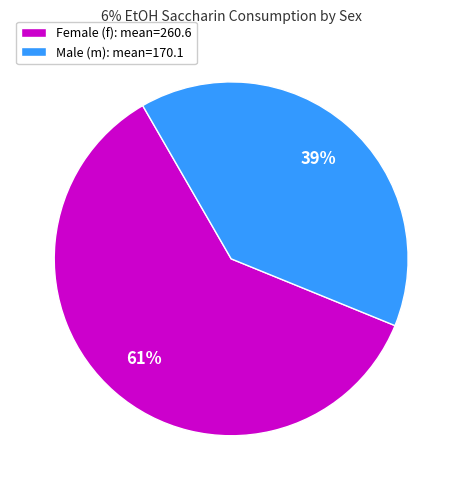

Is there any slice that represents more than half of the pie?

Yes